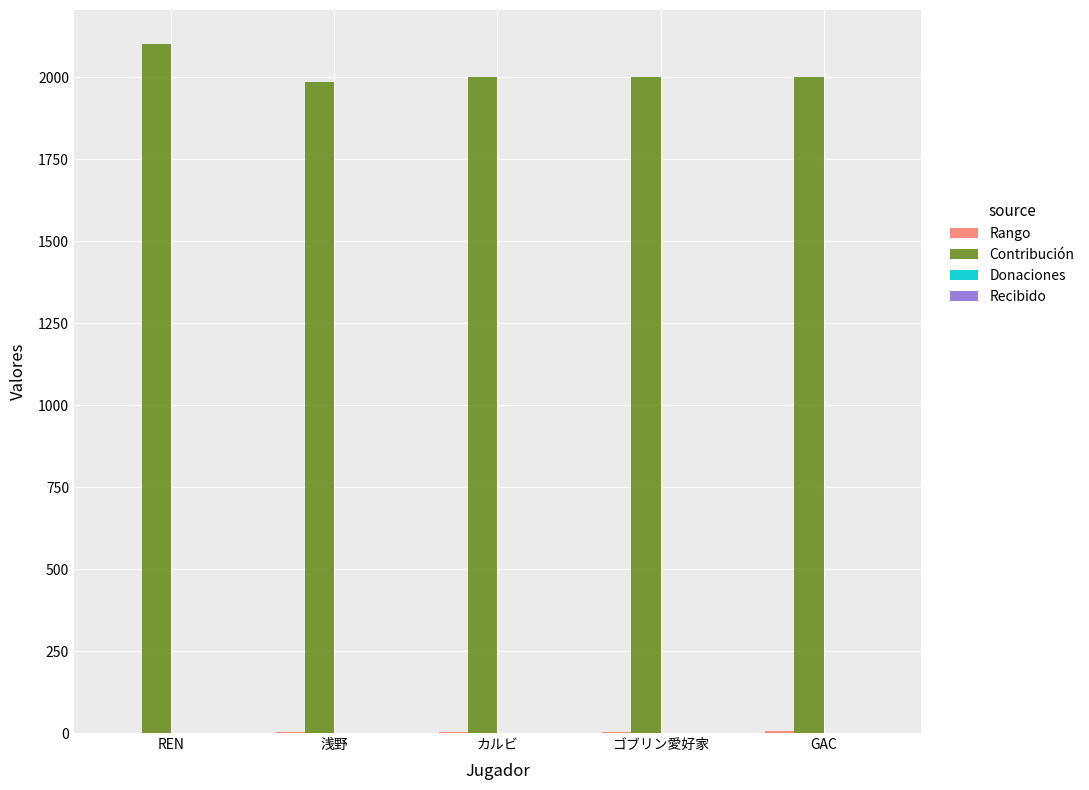

What is the sum of all Contribución values?

10086